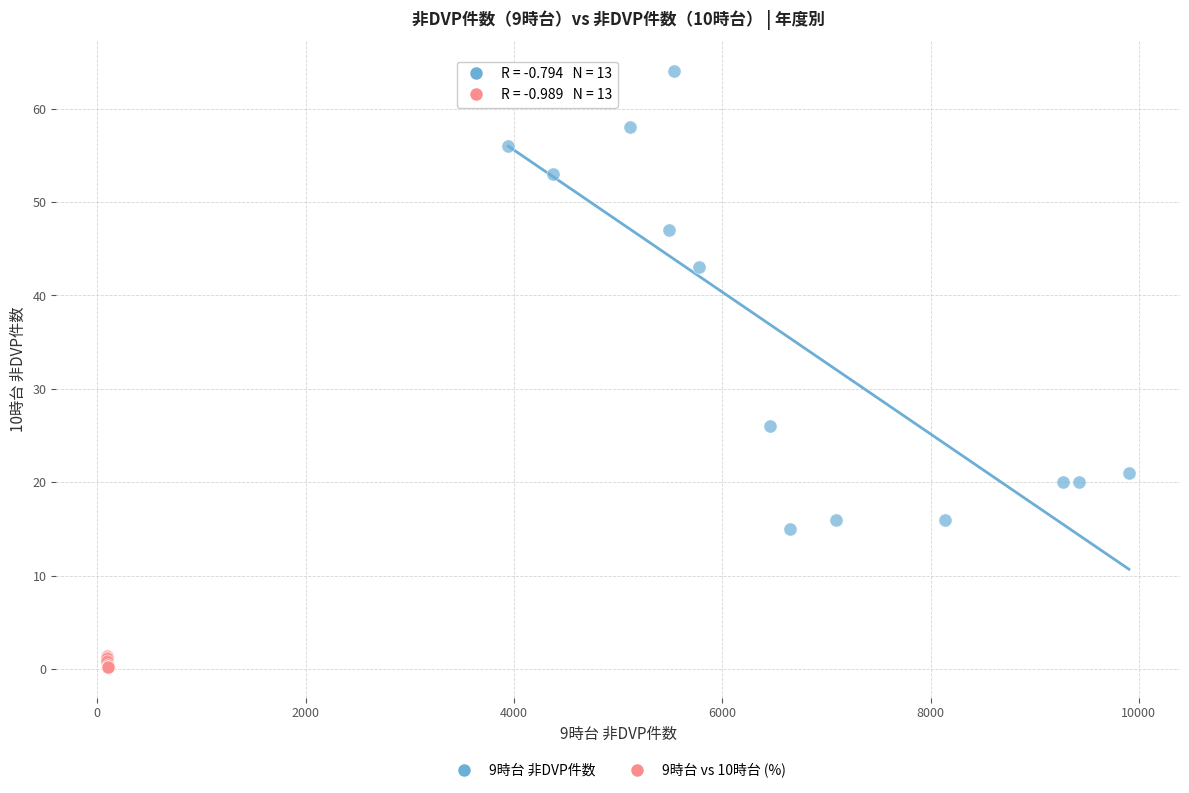

Which series reaches the maximum Y coordinate?

9時台 非DVP件数